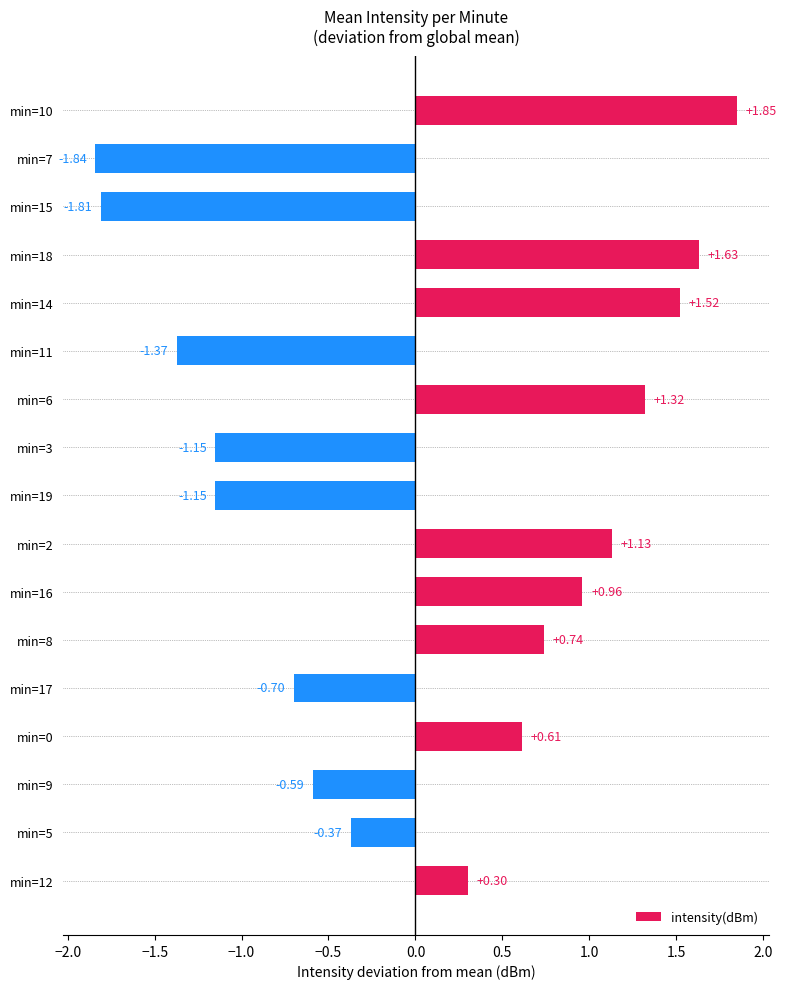

What is the difference between the values at min=15 and min=12?

2.1